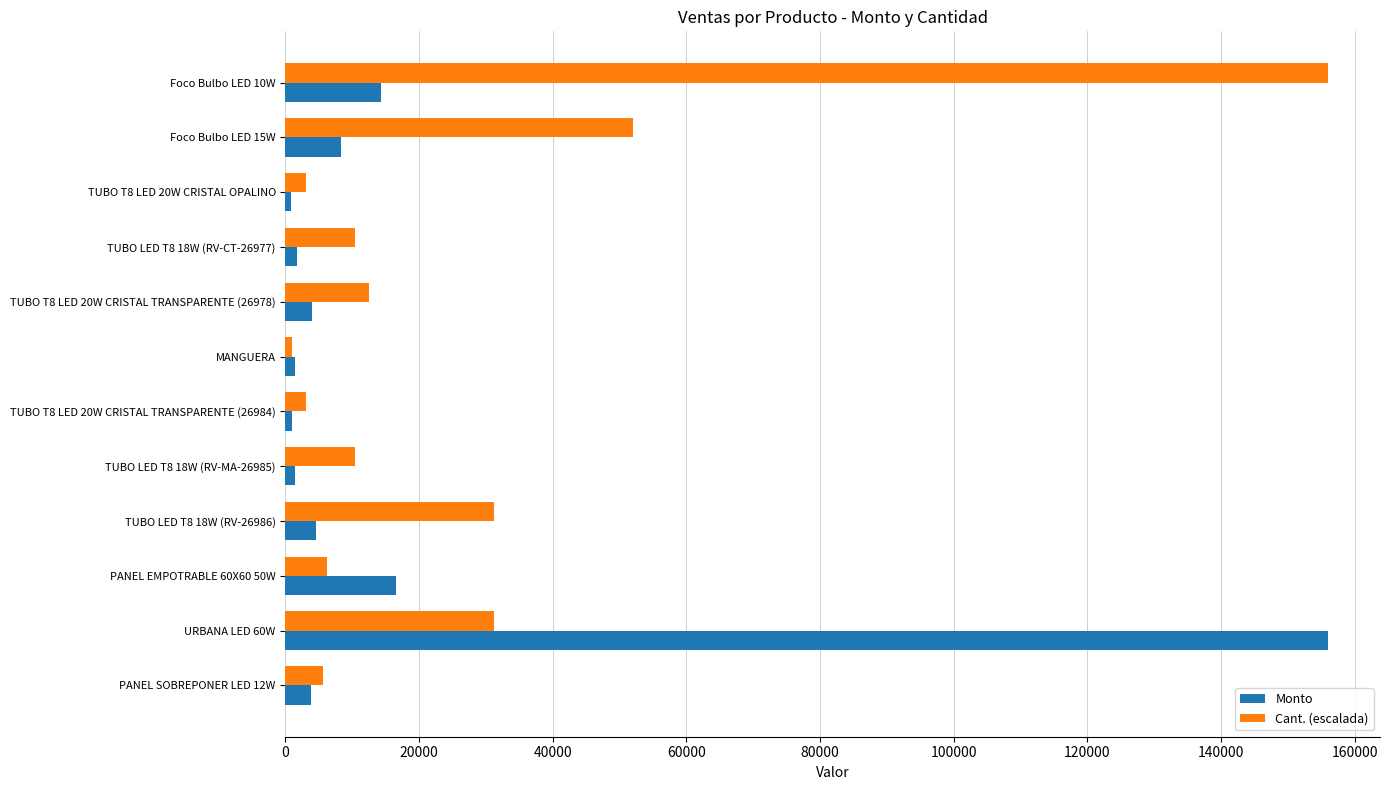

What is the highest value of the Monto series?

156000